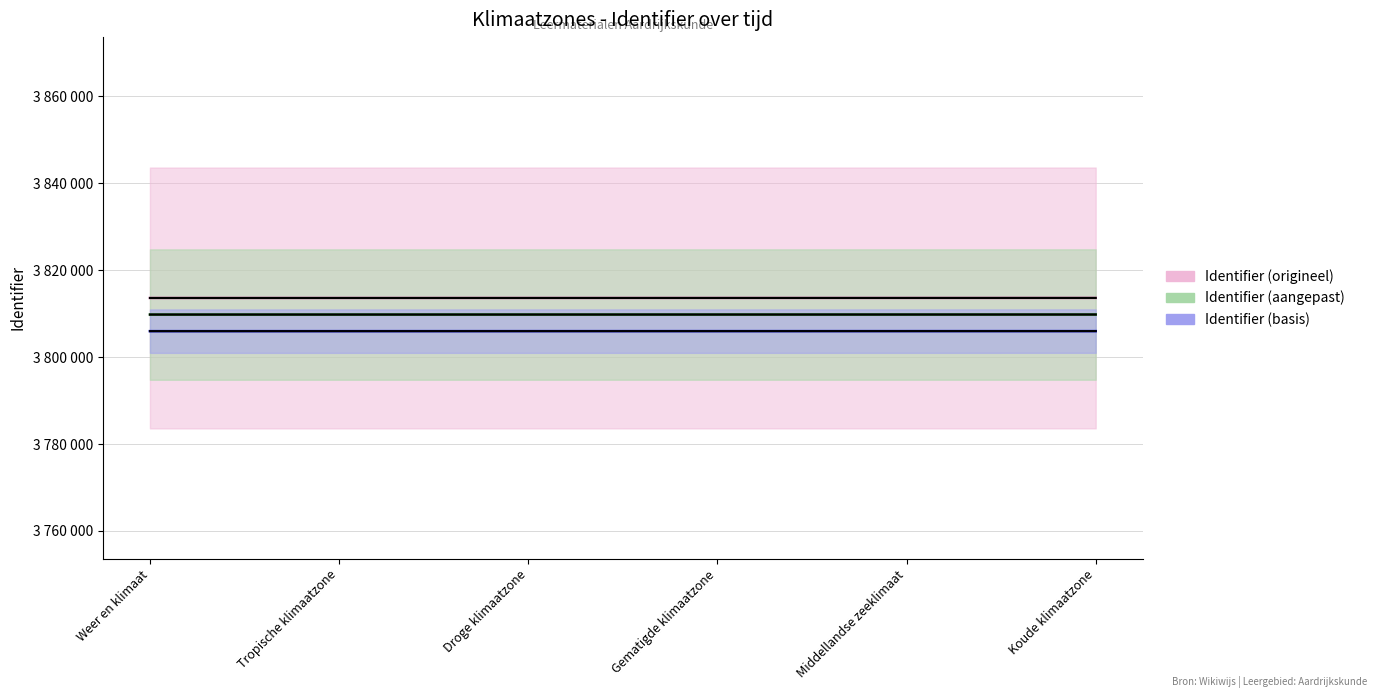

Which series has the largest range (max minus min)?

Identifier (origineel)